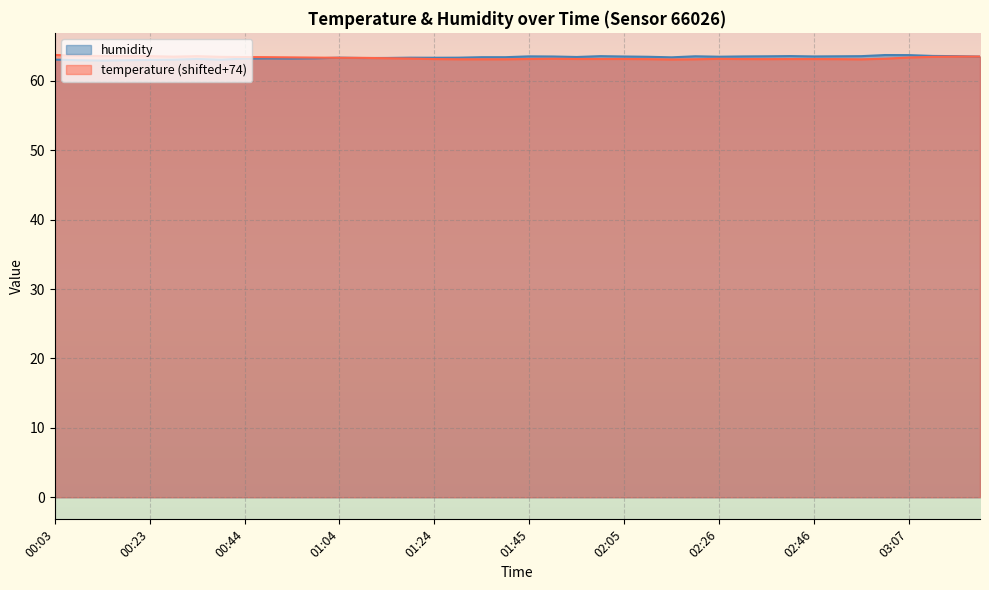

True or false: temperature has a value of 42.3 at 00:13.

False